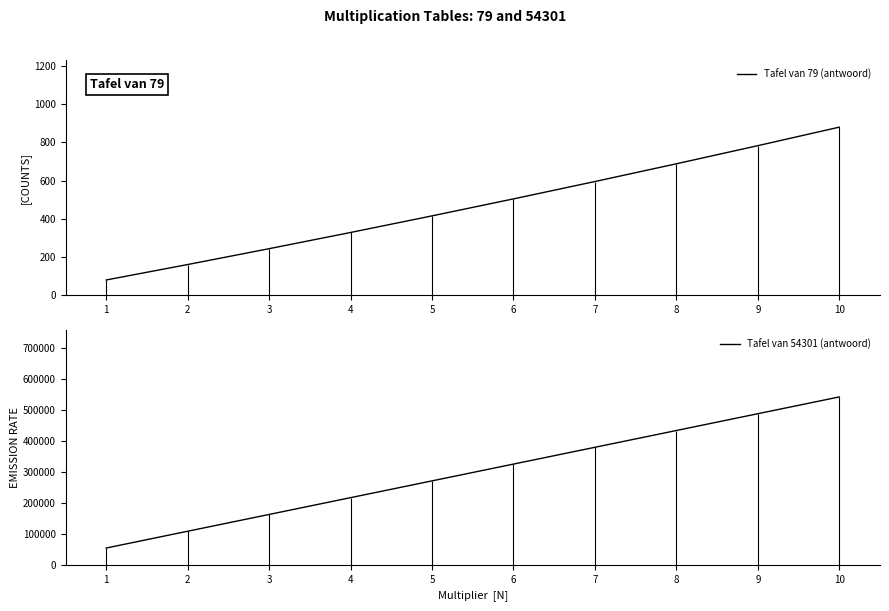

True or false: Tafel van 79 (antwoord) and Tafel van 54301 (antwoord) cross at least once.

False